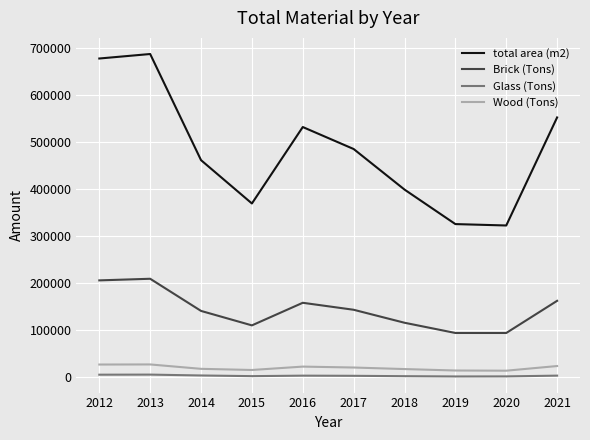

What are all the series names shown in the legend?

total area (m2), Brick (Tons), Glass (Tons), Wood (Tons)